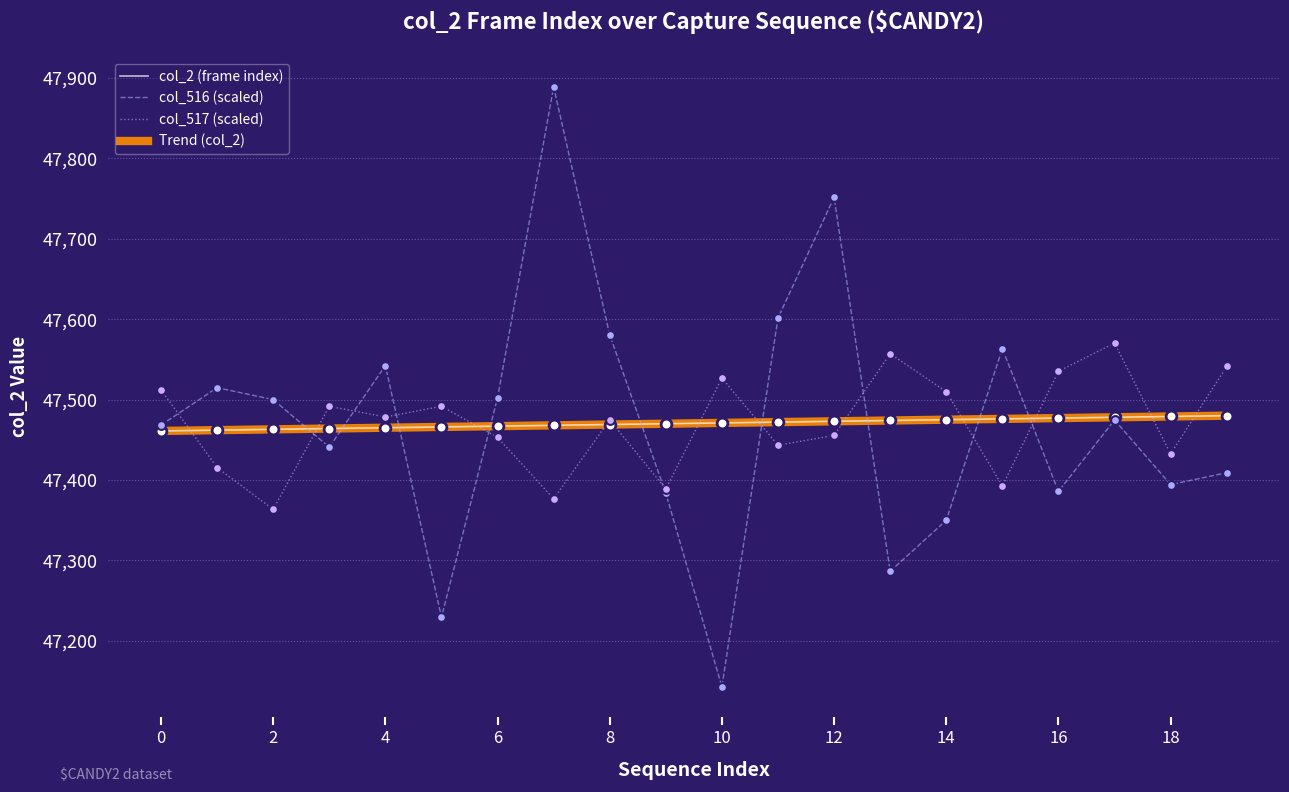

Is this an area chart (filled region under the line)?

No